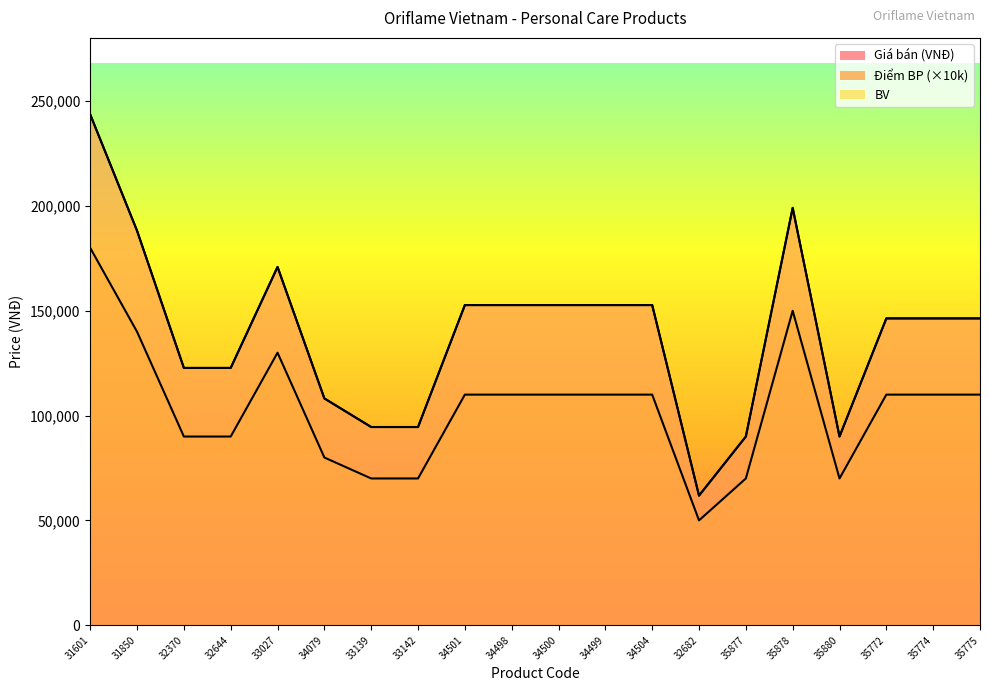

List the labels in order of BV value, largest first.

31601, 35878, 31850, 33027, 34501, 34498, 34500, 34499, 34504, 35772, 35774, 35775, 32370, 32644, 34079, 33139, 33142, 35877, 35880, 32682